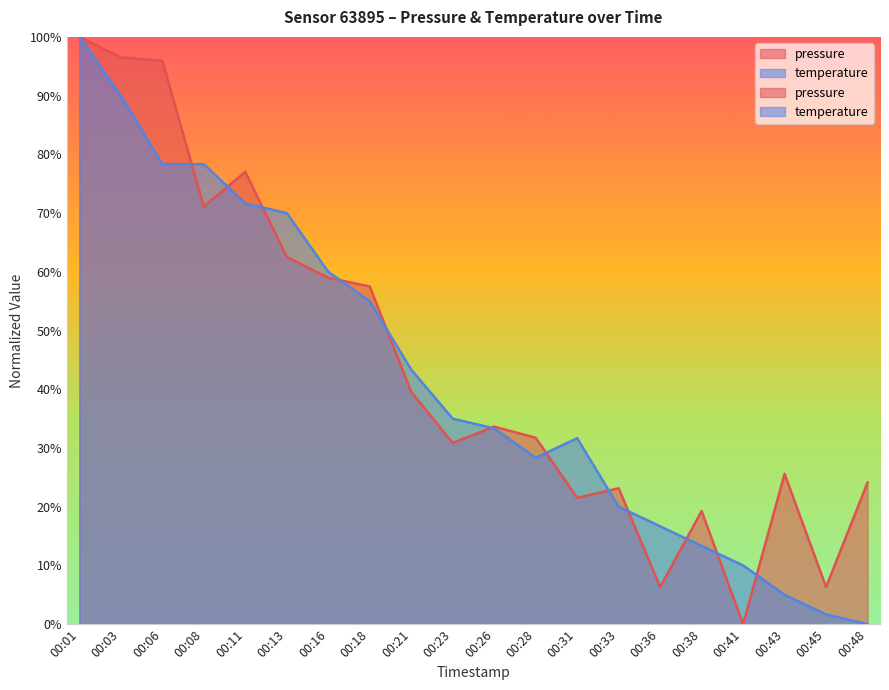

Which series has the largest total across all categories?

pressure